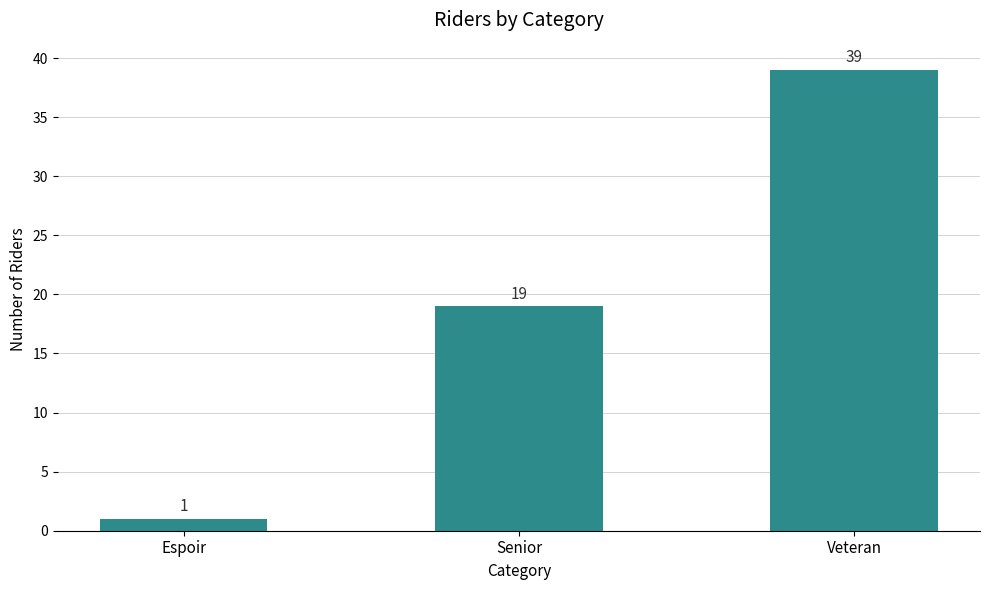

What position from the left is Senior?

2